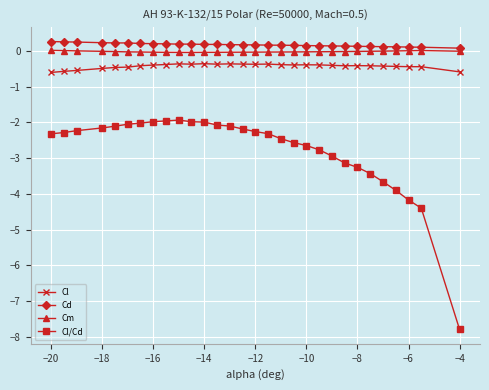

At how many categories does at least one series exceed -6?

30